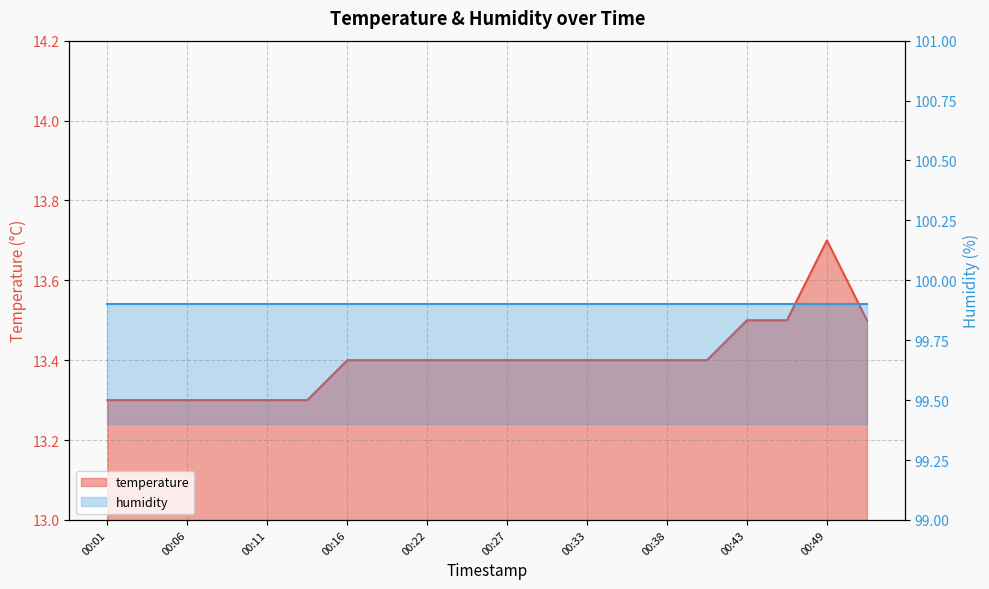

Rank the categories by value from highest to lowest.

00:49, 00:43, 00:46, 00:51, 00:16, 00:19, 00:22, 00:24, 00:27, 00:30, 00:33, 00:36, 00:38, 00:41, 00:01, 00:04, 00:06, 00:09, 00:11, 00:14